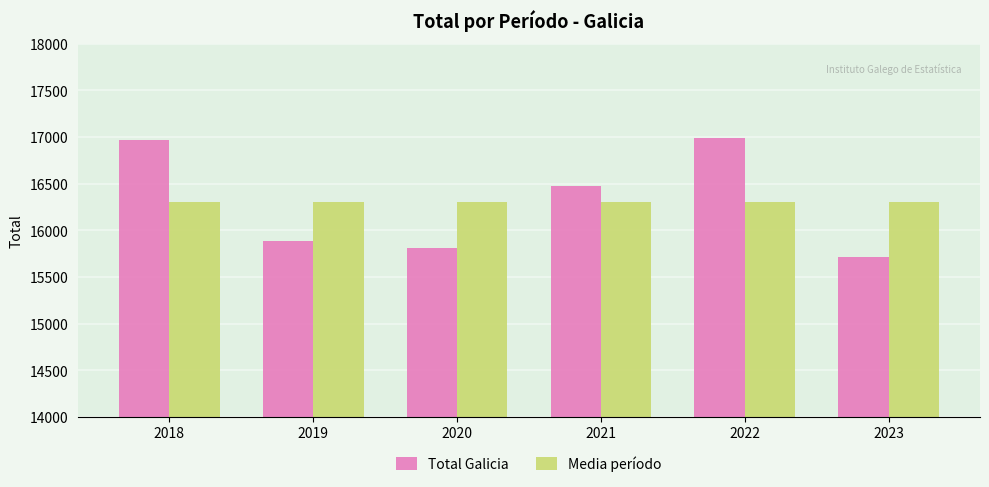

What is the sum of the Total Galicia values at 2023 and 2020?

31516